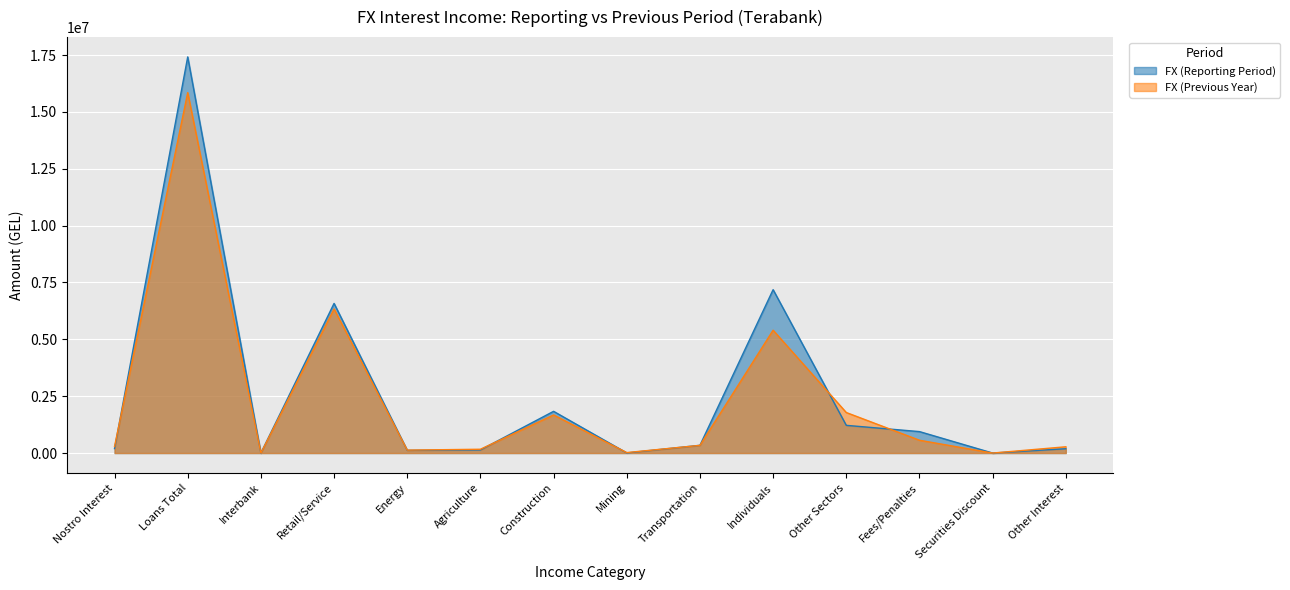

What is the sum of all FX (Previous Year) values?

32818689.9